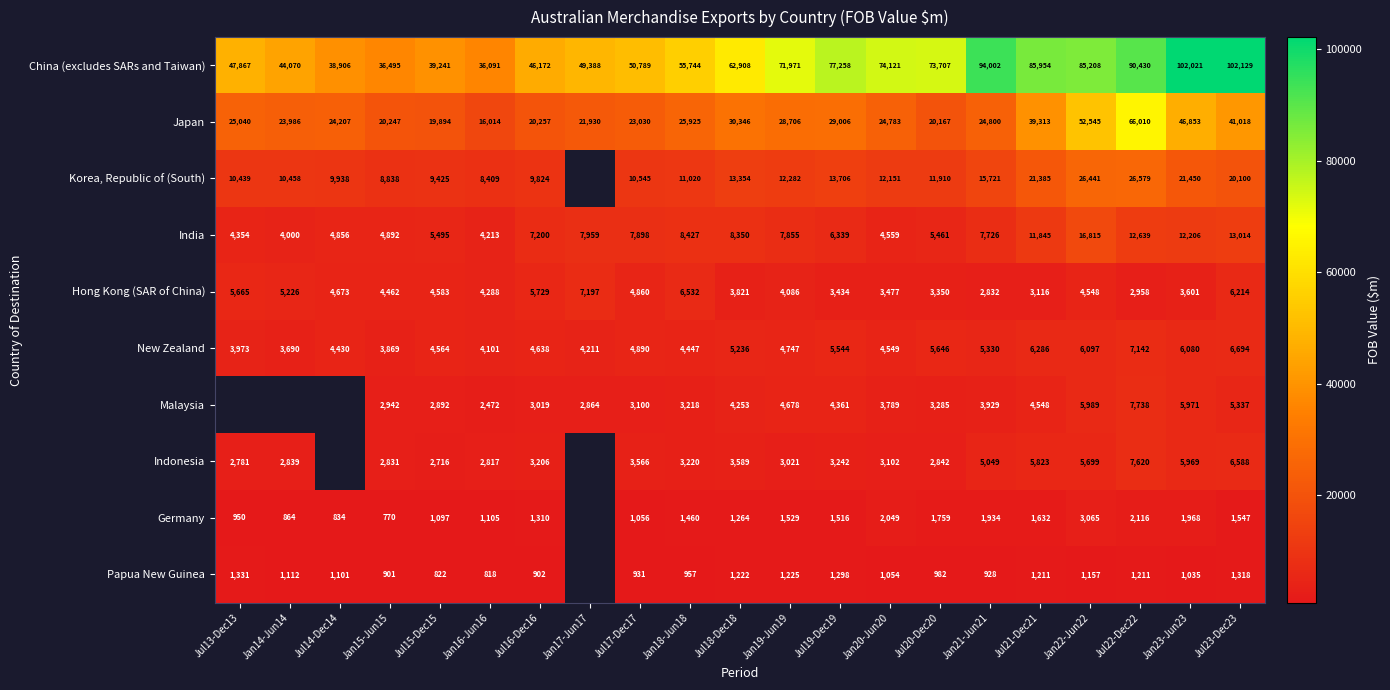

What is the difference between the maximum and minimum values in the New Zealand series?

3452